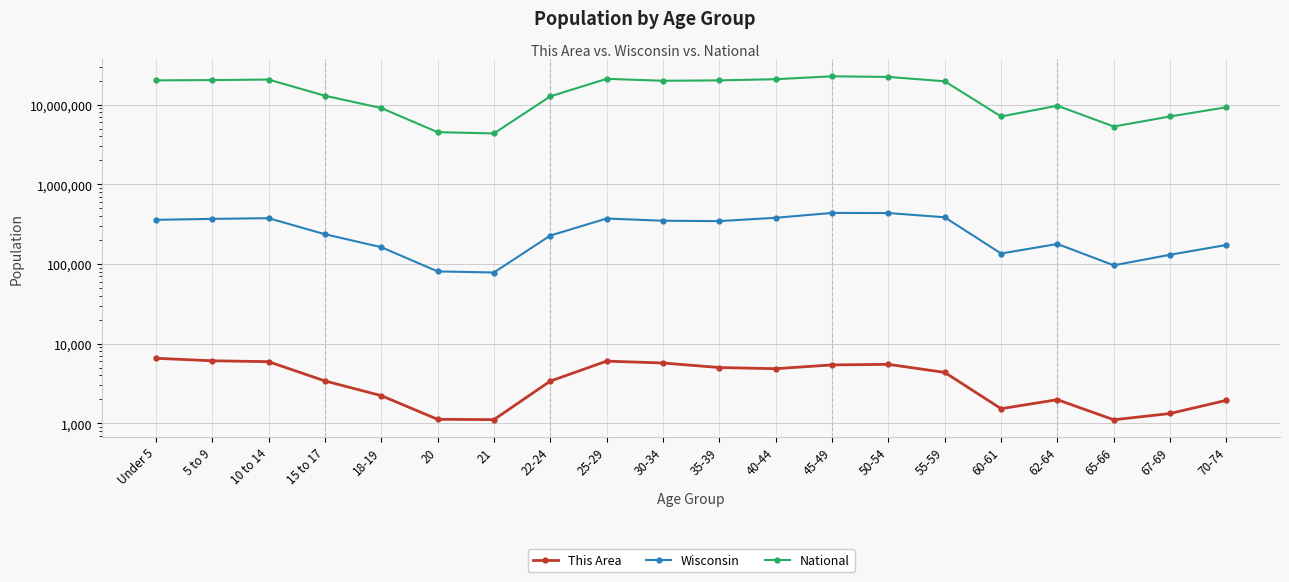

What is the difference between the maximum and minimum values in the National series?

18354297